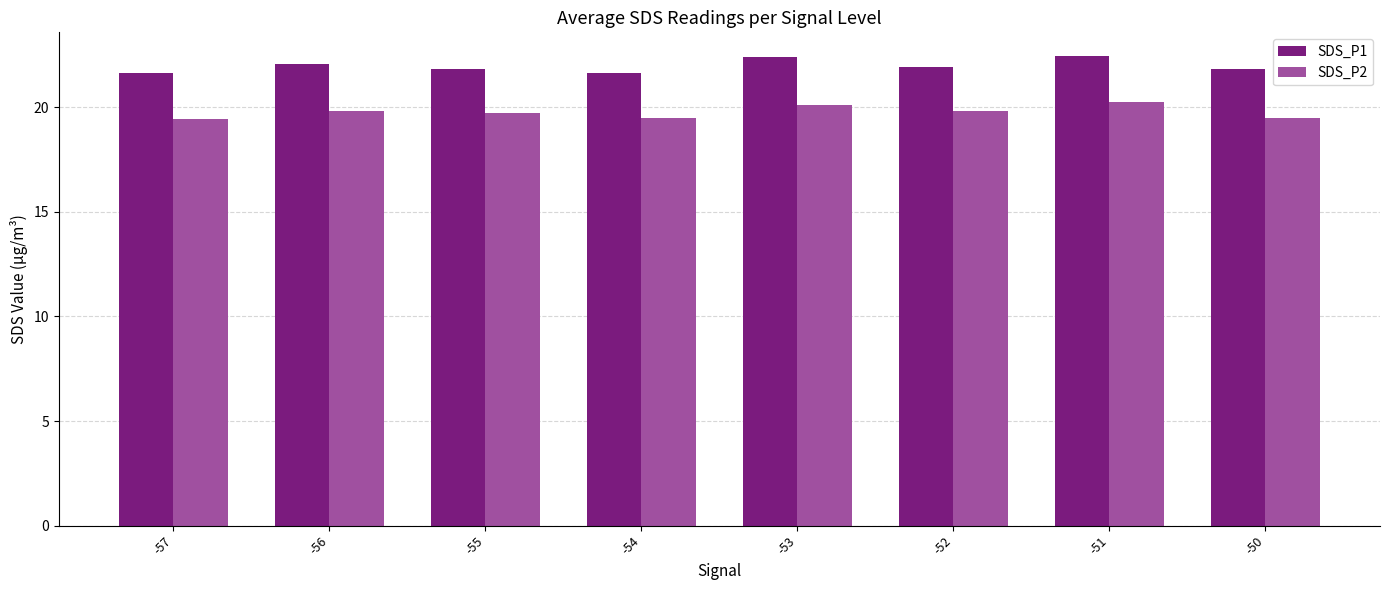

What is the maximum value for SDS_P2?

20.3